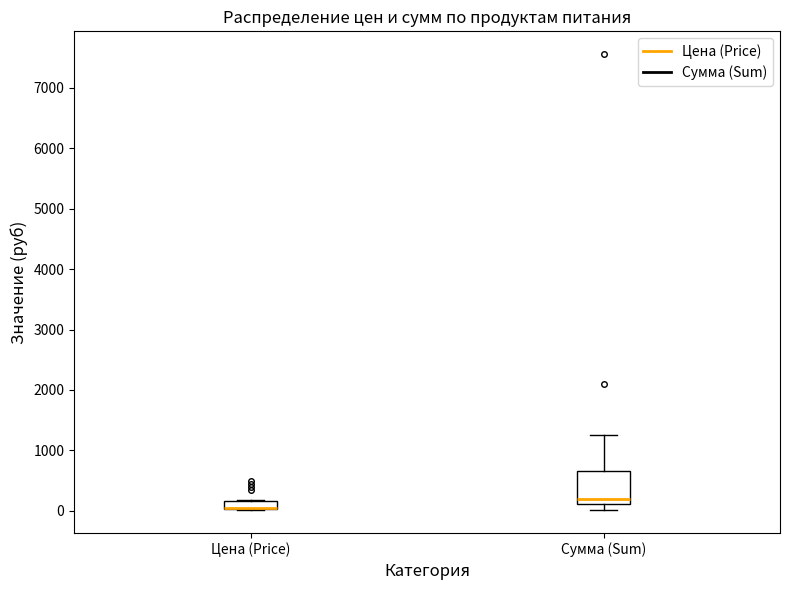

Where is the lower edge of the box for Цена (Price) on the y-axis? The values are not printed on the chart, so give them approximately, as read against the axis.

0